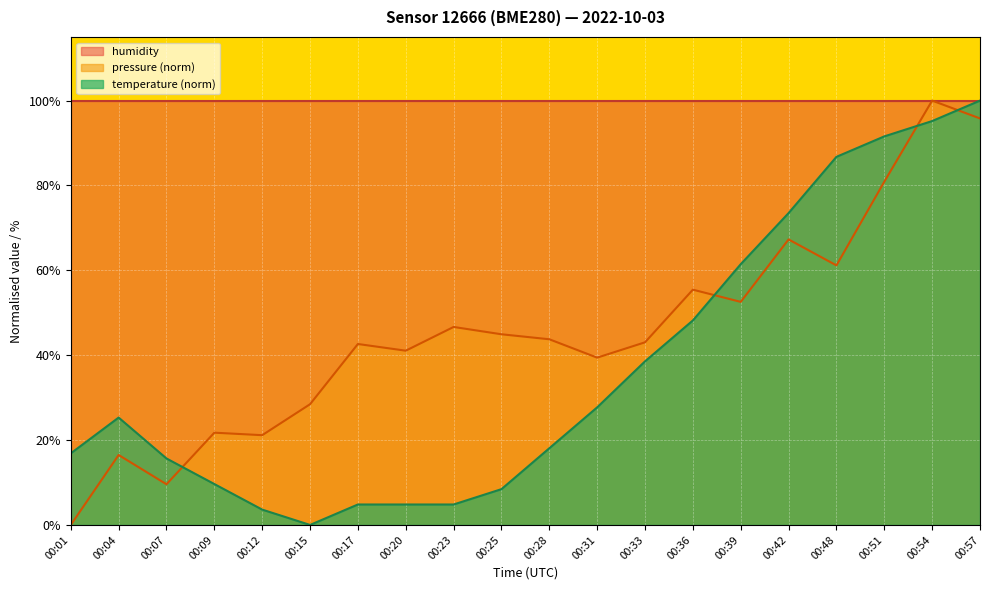

Which label corresponds to the smallest value in the chart?

00:01